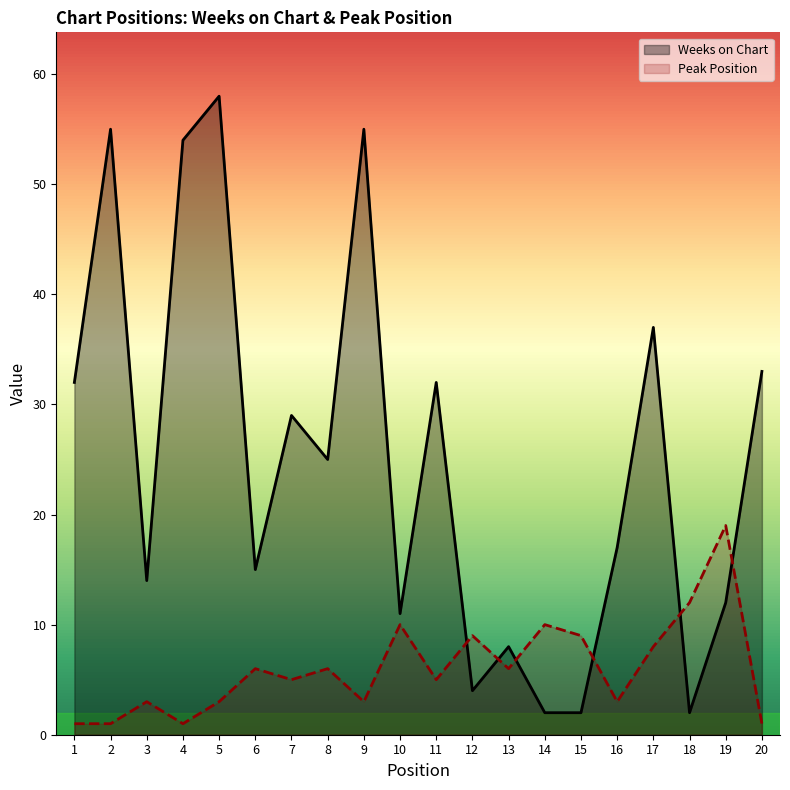

Between which two adjacent categories do Weeks on Chart and Peak Position first intersect?

11 and 12